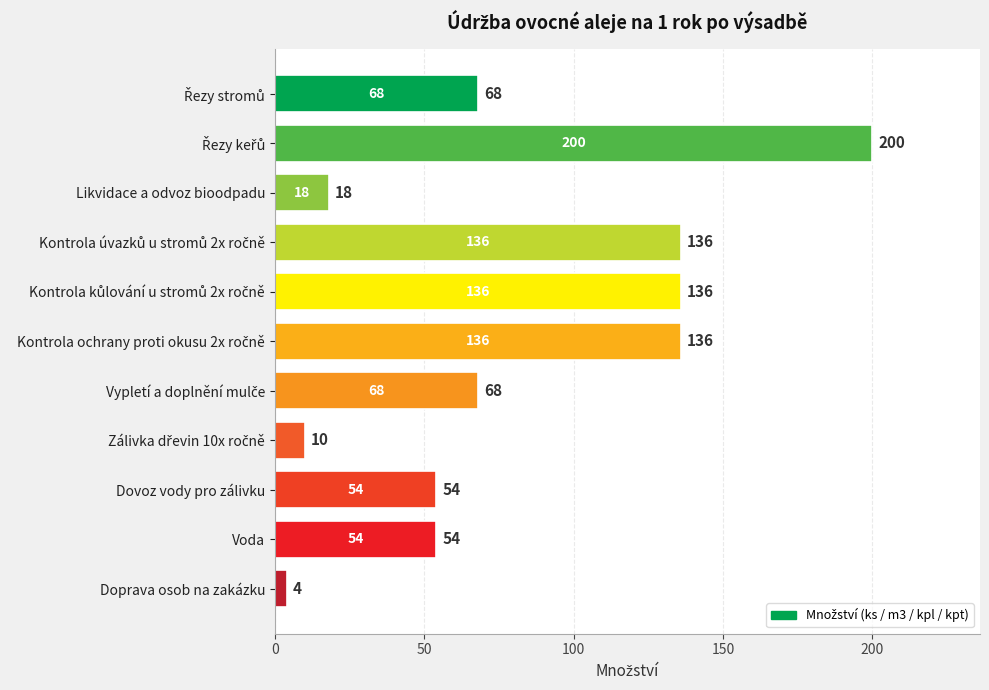

What is the maximum value shown in the chart?

200